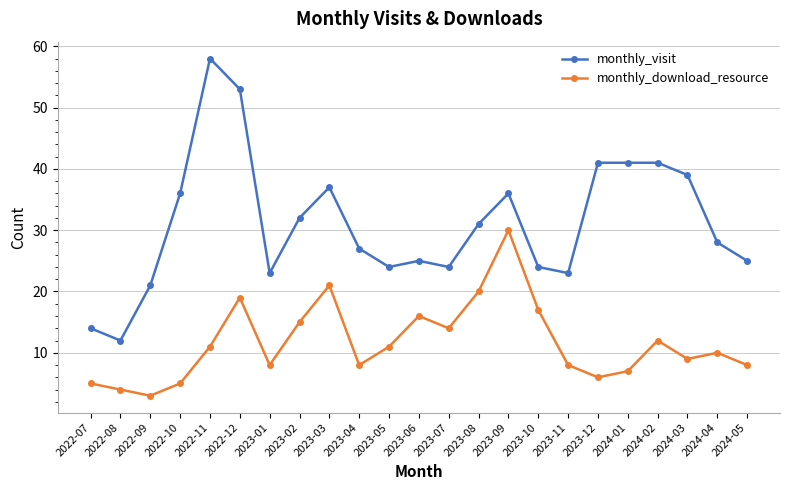

Which series has the largest range (max minus min)?

monthly_visit